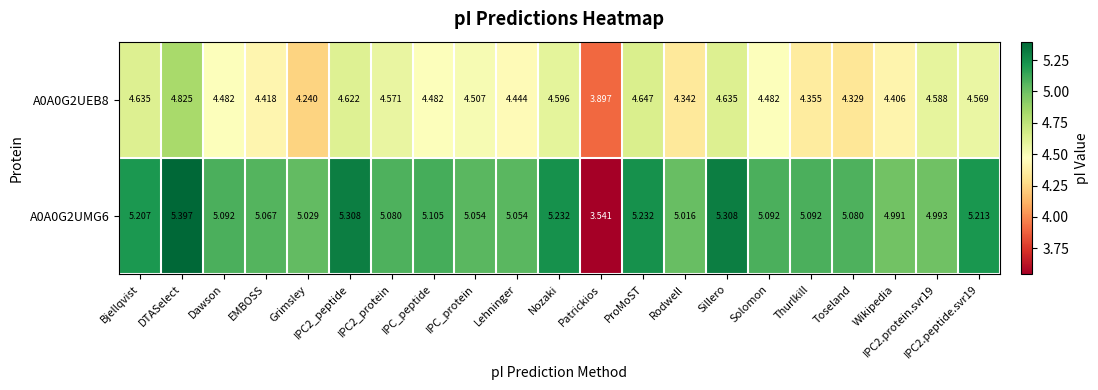

At IPC2_peptide, list the series in order from largest to smallest.

A0A0G2UMG6, A0A0G2UEB8